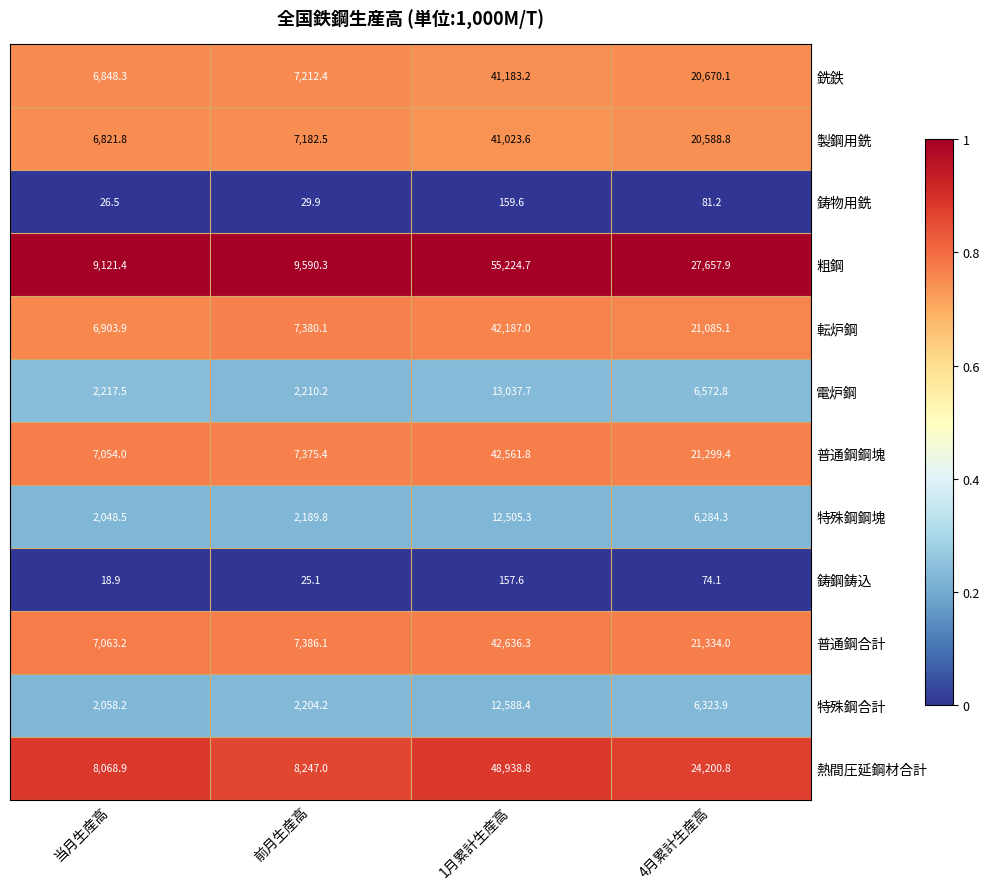

Which category has the highest value across all series?

1月累計生産高